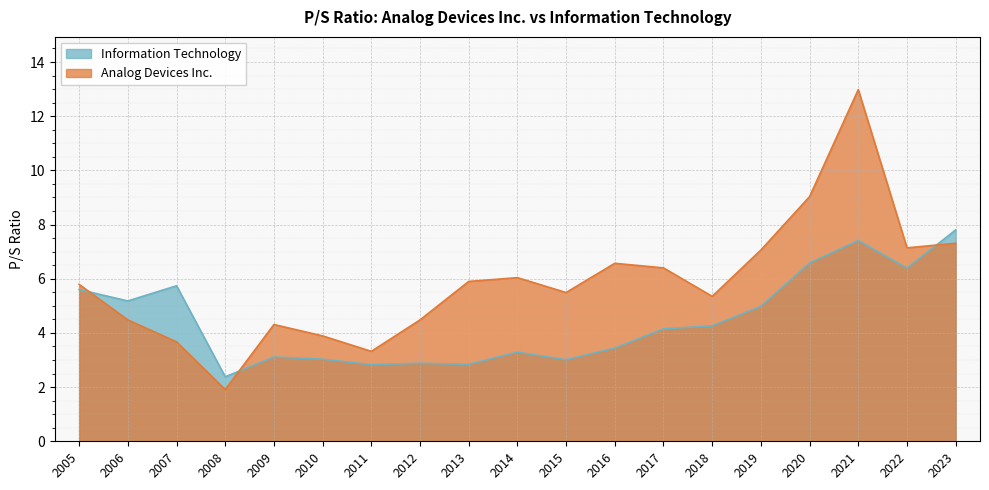

How many lines are shown in the chart?

2